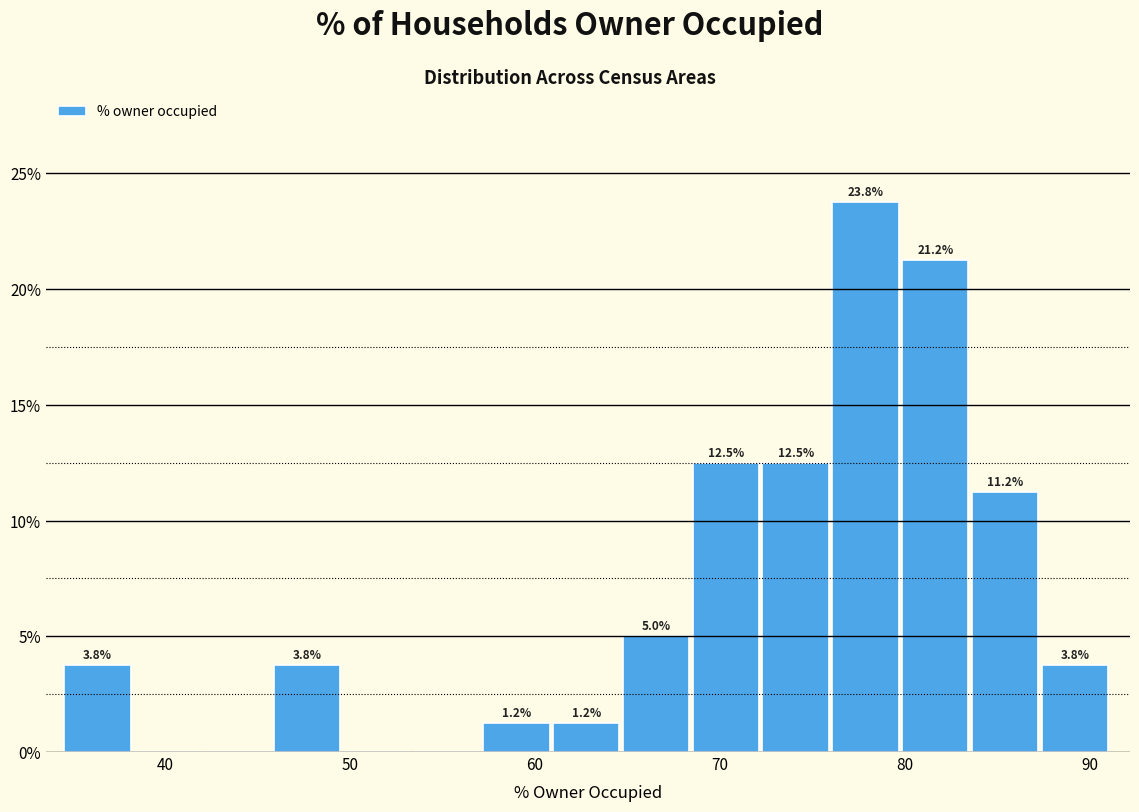

Around what value on the x-axis is the tallest bar? Give the approximate position of its centre, as read against the axis.

78